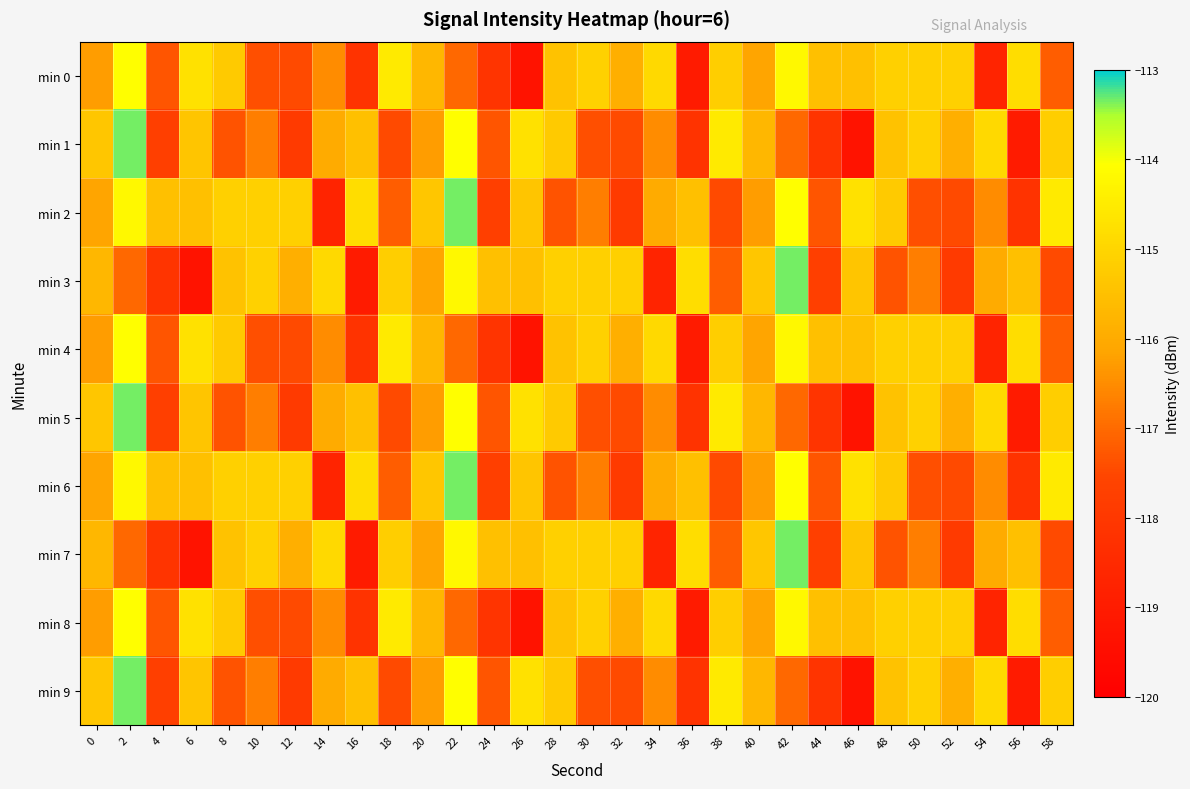

At how many categories does at least one series exceed -117?

30